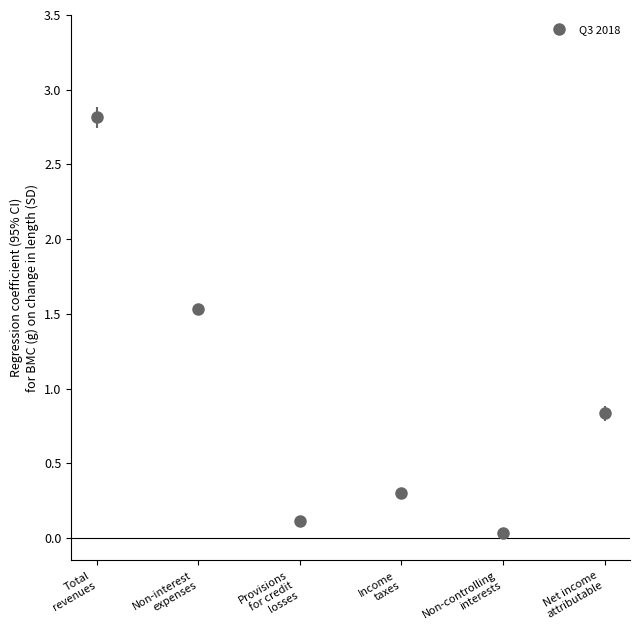

Rank the categories by Q3 2018 value from highest to lowest.

Total revenues, Non-interest expenses, Net income attributable, Income taxes, Provisions for credit losses, Non-controlling interests